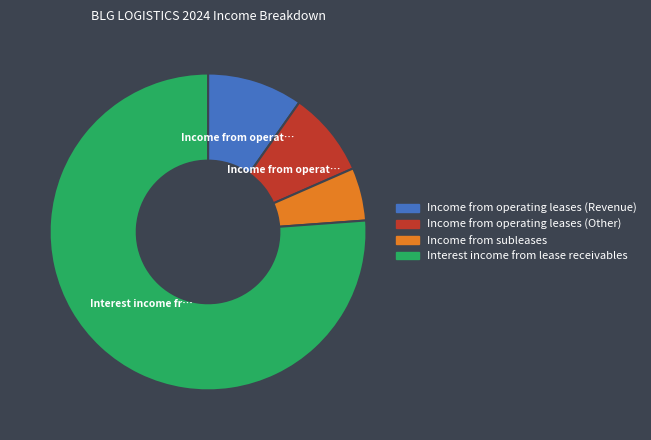

True or false: Income from operating leases (Other) accounts for 20% of the total.

False